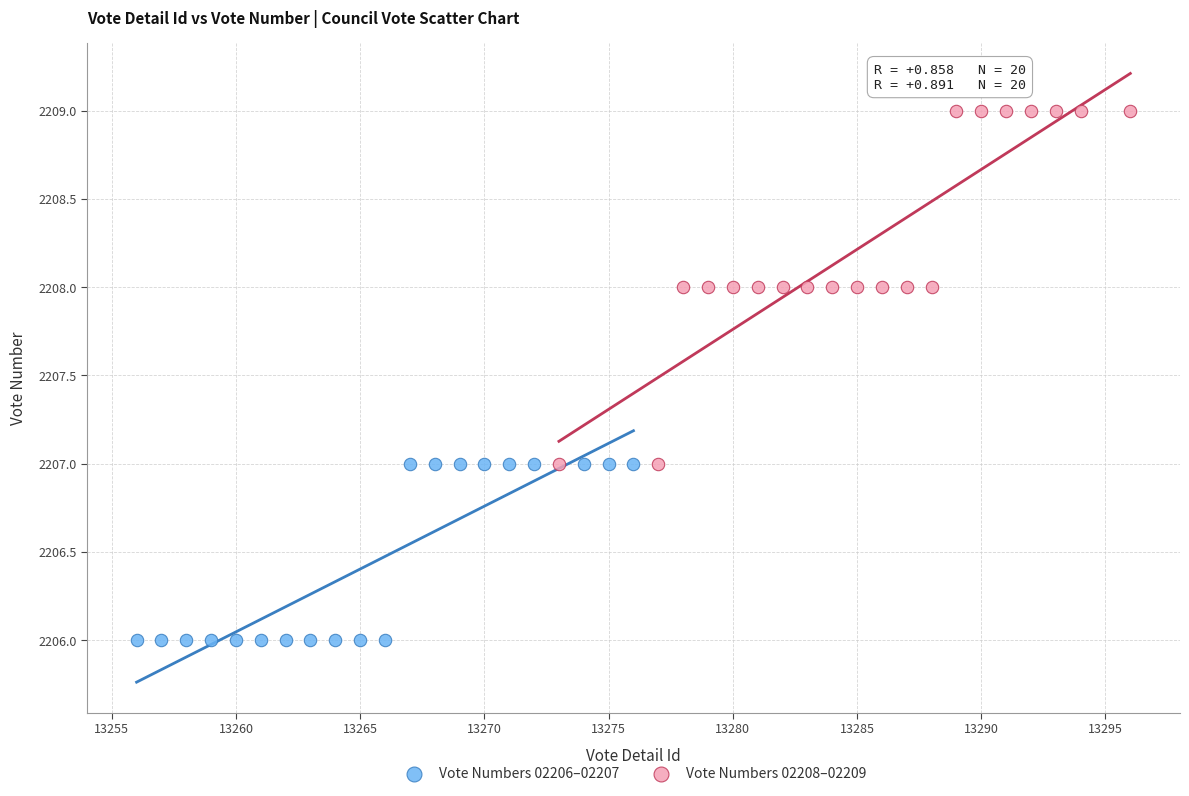

Which series contains the lowest Y value?

Vote Numbers 02206–02207